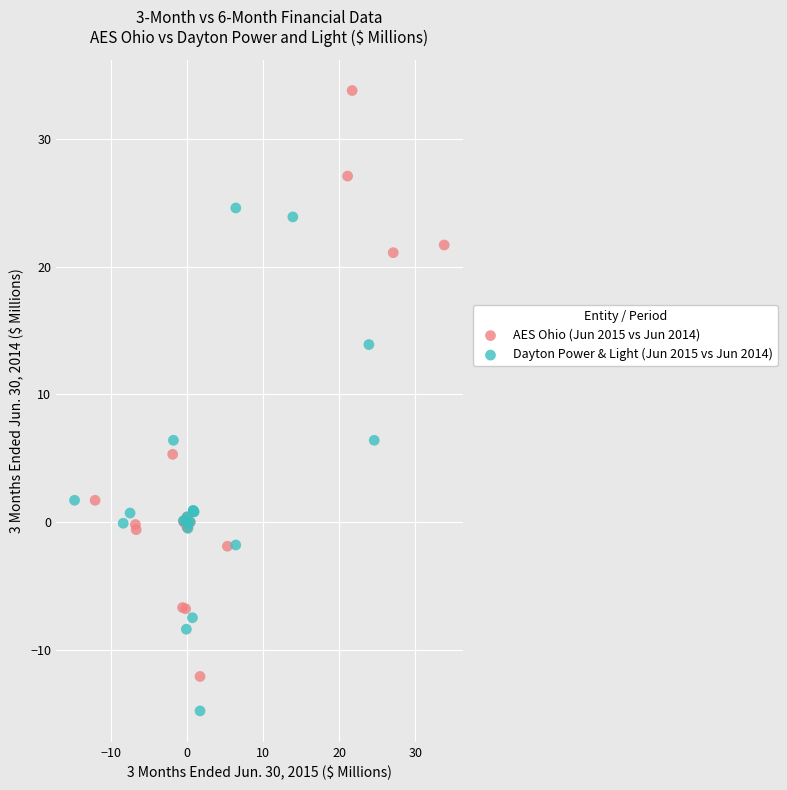

Which series reaches the minimum Y coordinate?

Dayton Power & Light (Jun 2015 vs Jun 2014)